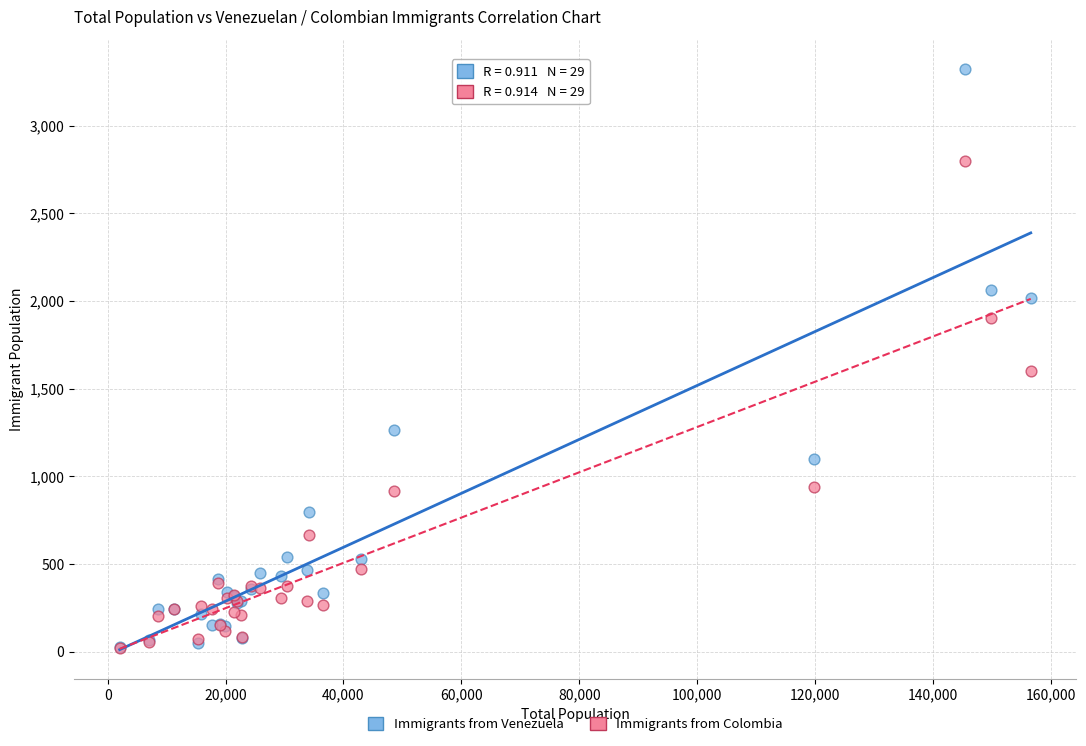

What are all the series names shown in the legend?

Immigrants from Venezuela, Immigrants from Colombia